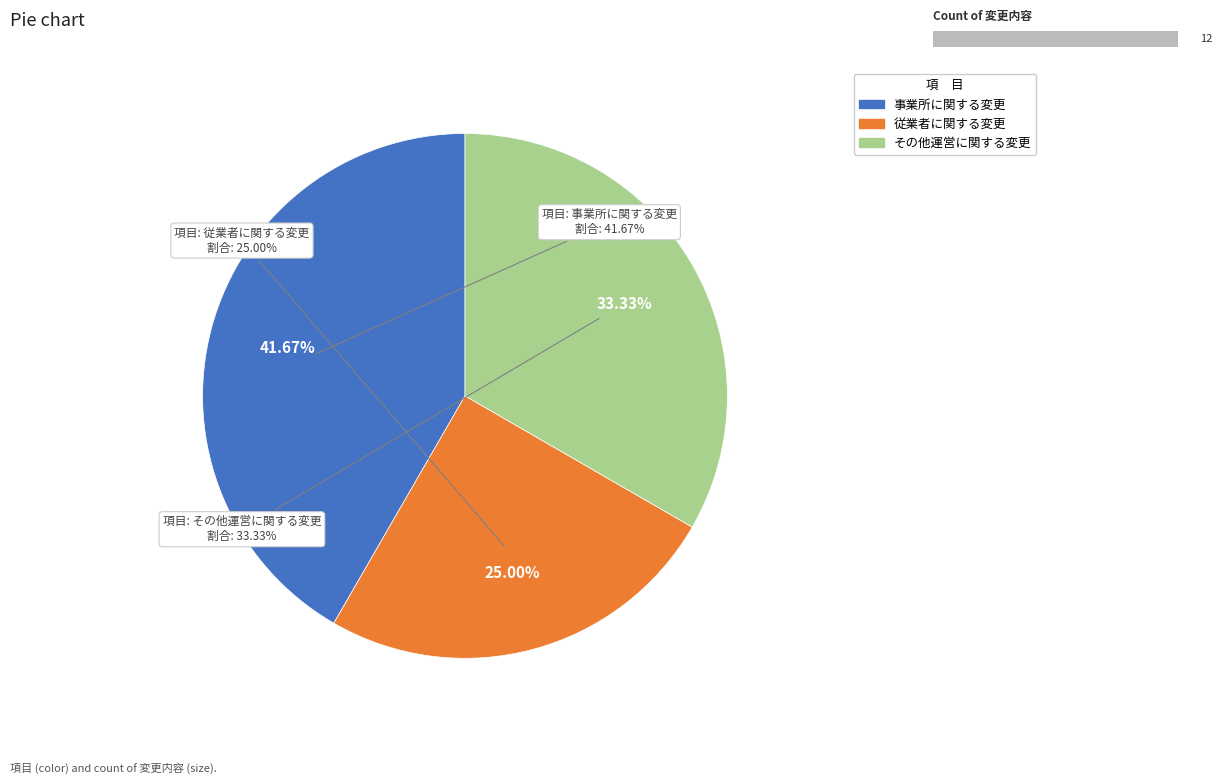

True or false: その他運営に関する変更 accounts for 33% of the total.

True